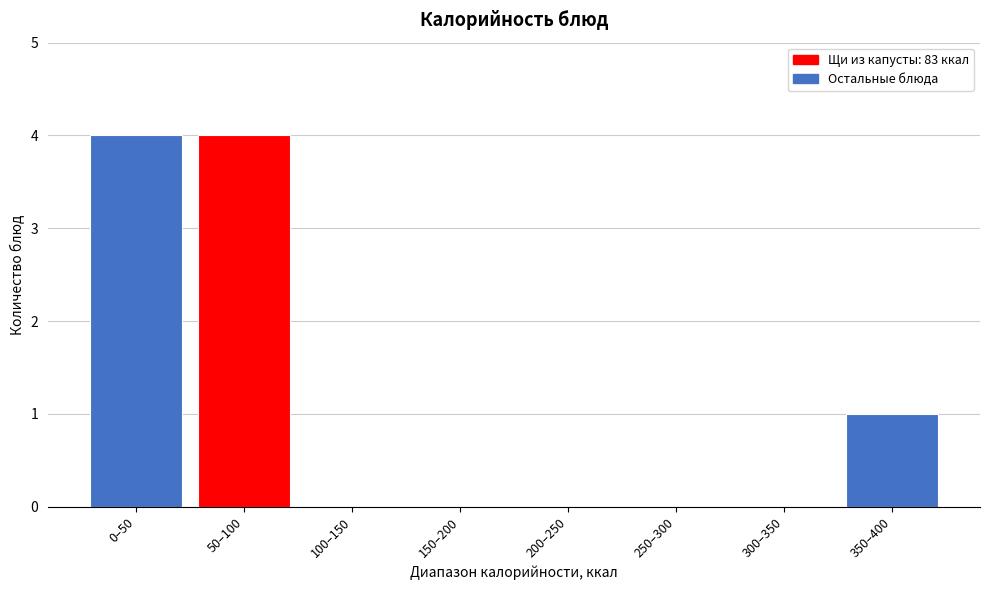

Reading right to left, list all the values displayed in this chart.

350–400=1	300–350=0	250–300=0	200–250=0	150–200=0	100–150=0	50–100=4	0–50=4